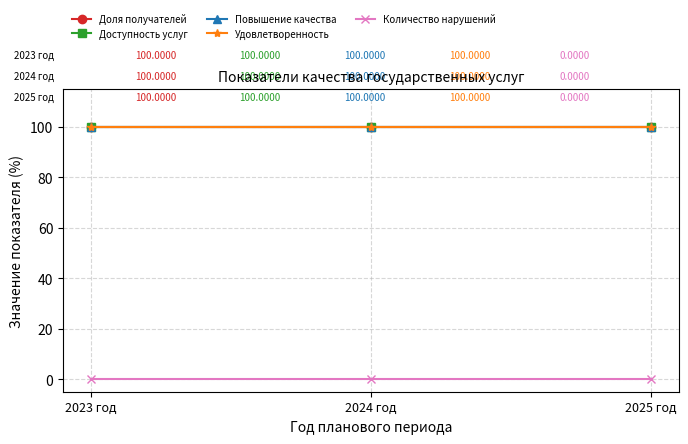

Does the chart have visible grid lines?

Yes